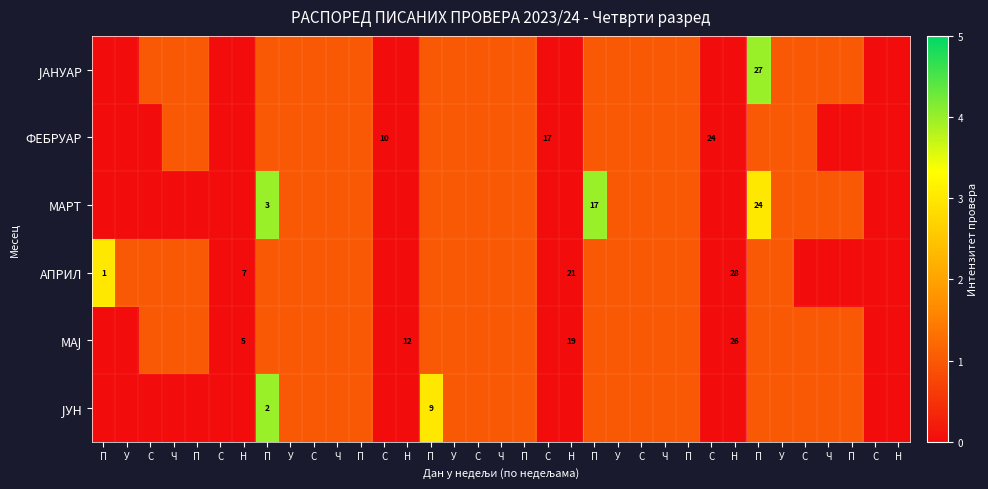

How many values in the ЈУН series exceed 1?

2